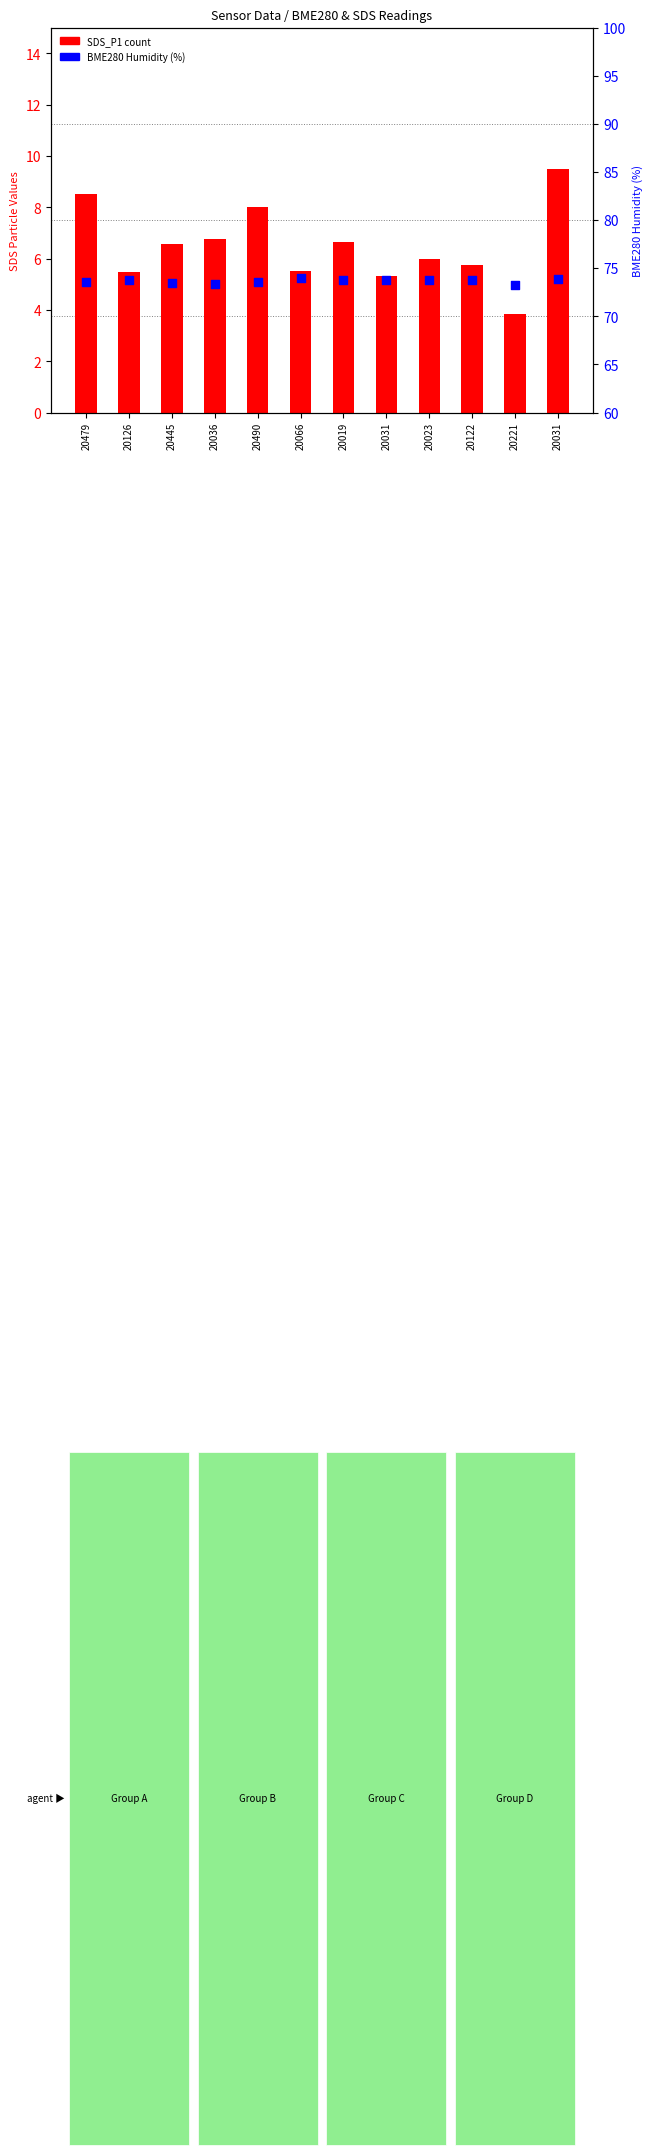

Which series has the largest total across all categories?

BME280 Humidity